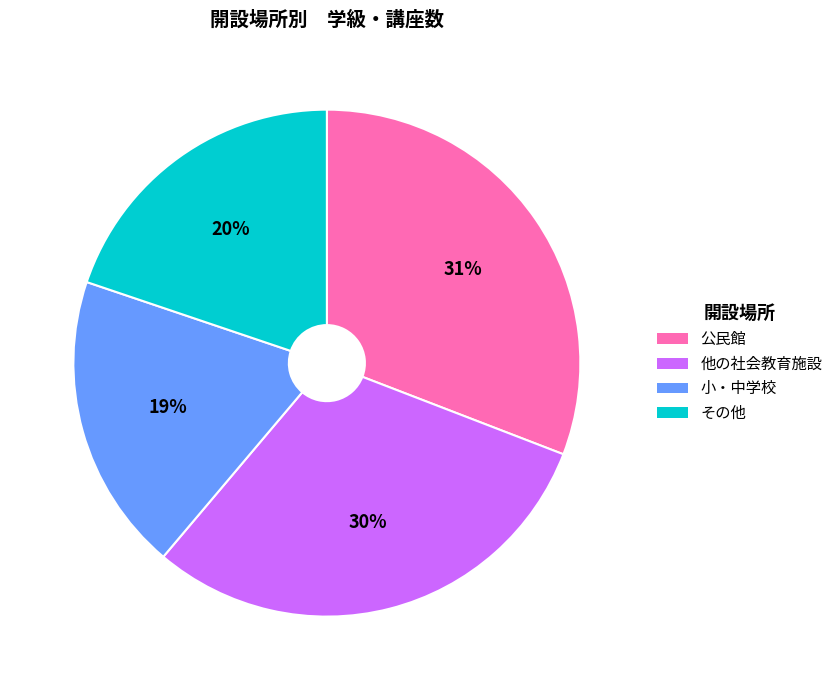

Which has a higher value, 小・中学校 or その他?

その他